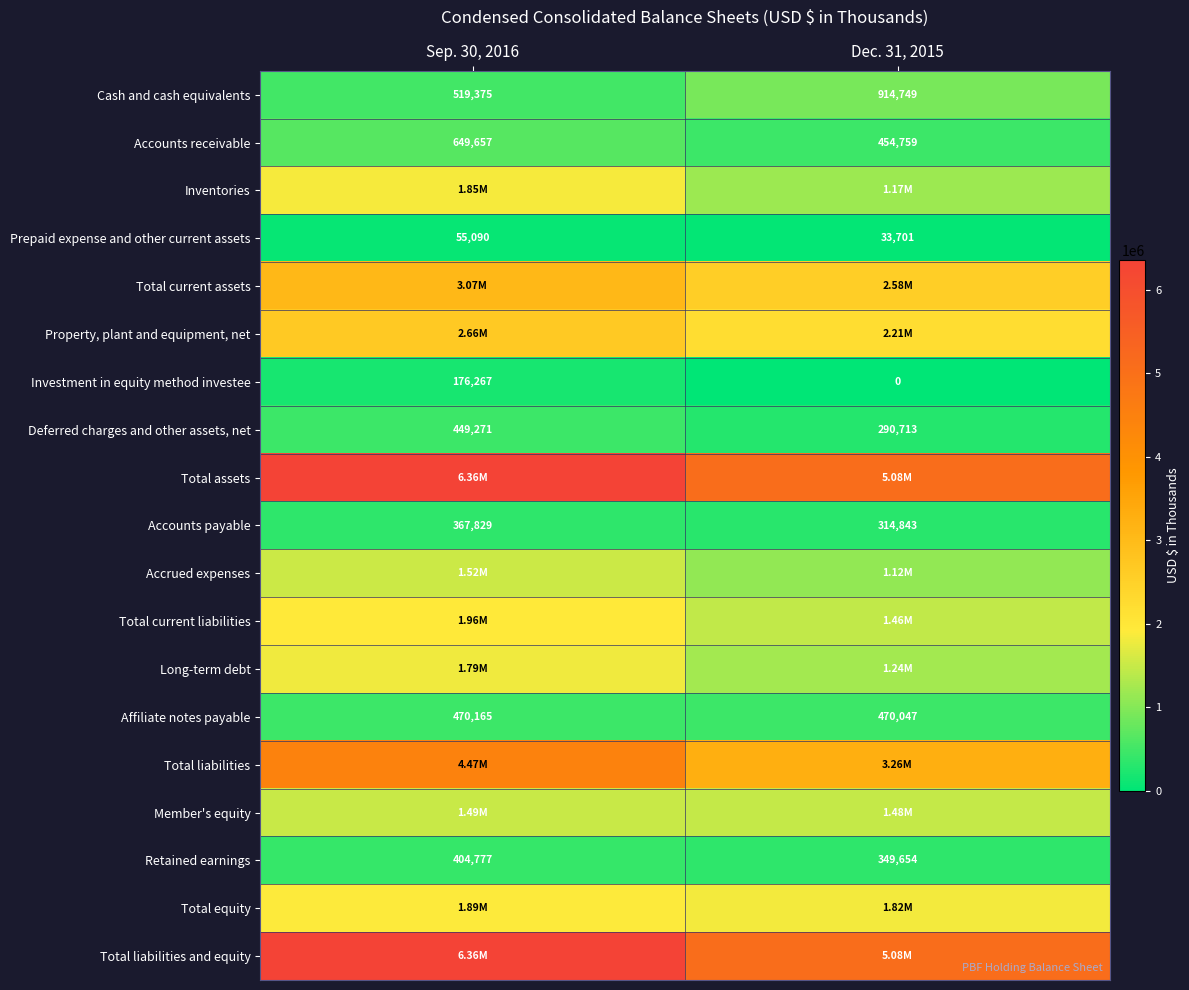

The Accounts payable series shows 158913 at Sep. 30, 2016. True or false?

False